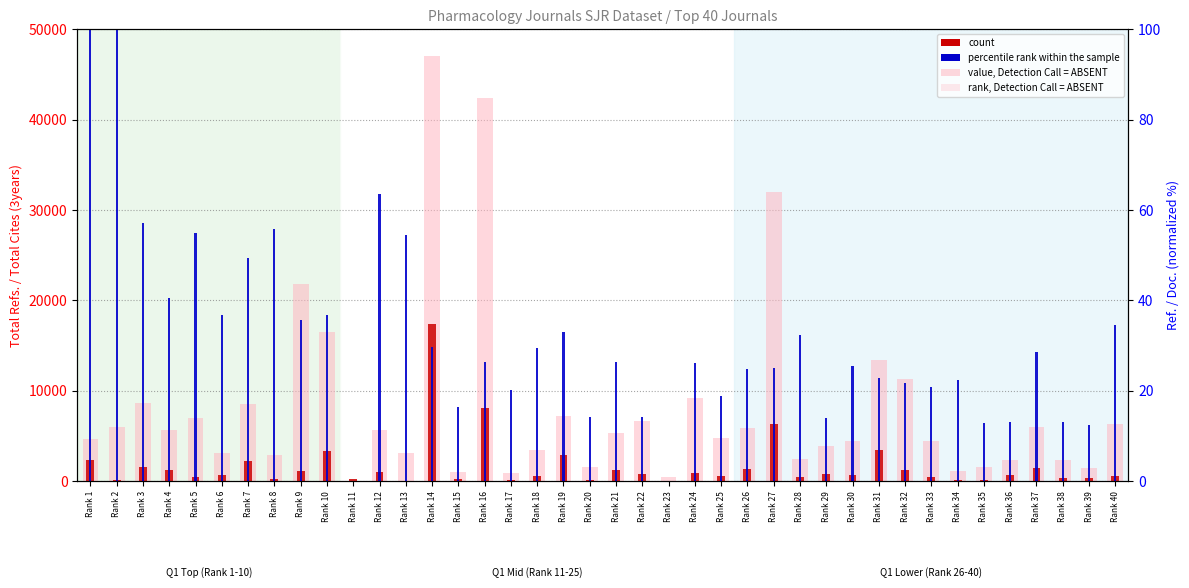

Where does the percentile rank within the sample series first go above 26?

Rank 1